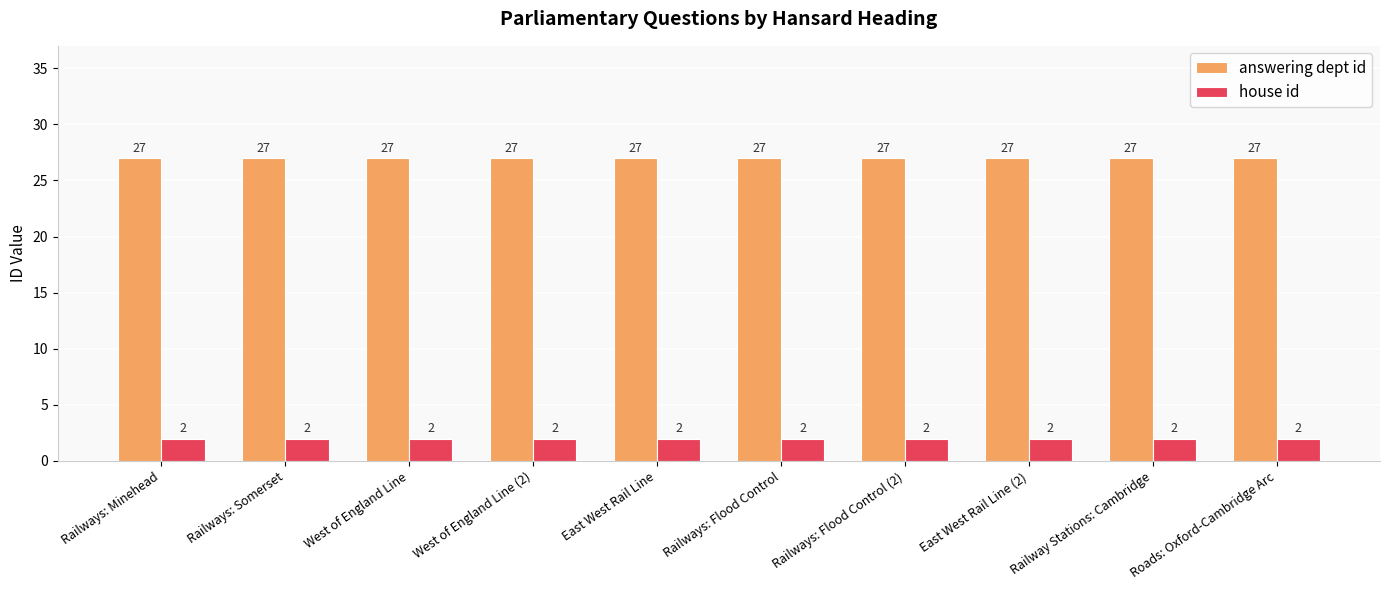

Read the answering dept id value at Railways: Somerset.

27